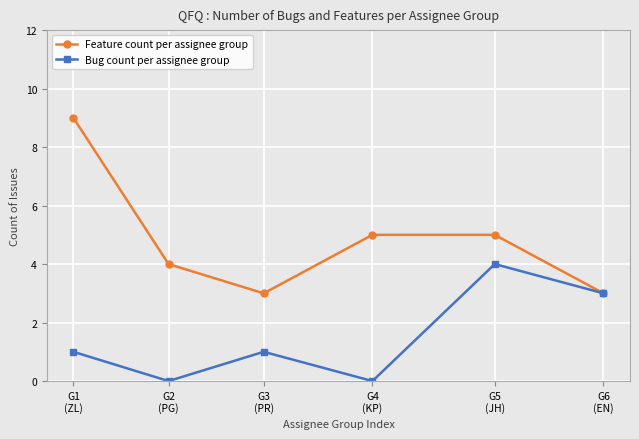

Rank the series by their average value, from highest to lowest.

Feature count per assignee group, Bug count per assignee group